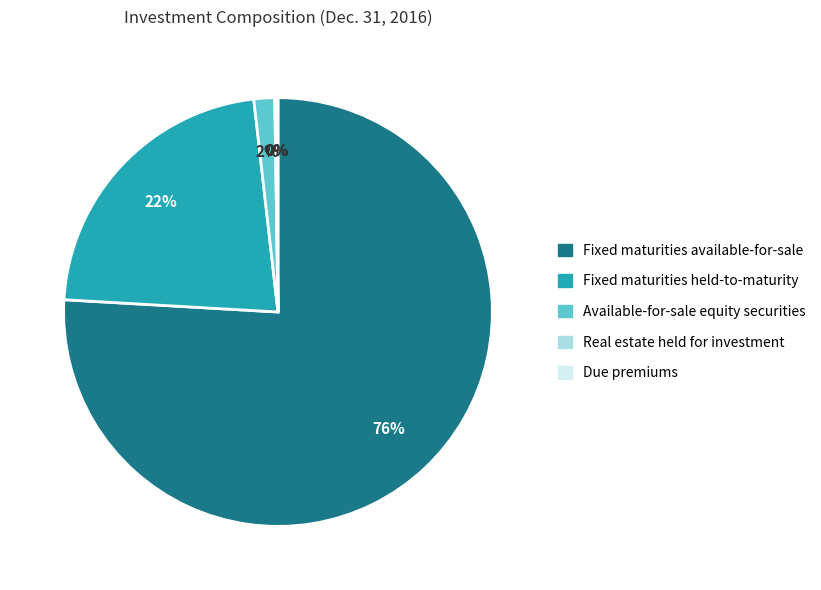

To the nearest percent, what is the difference between the largest and smallest slice percentages?

76%